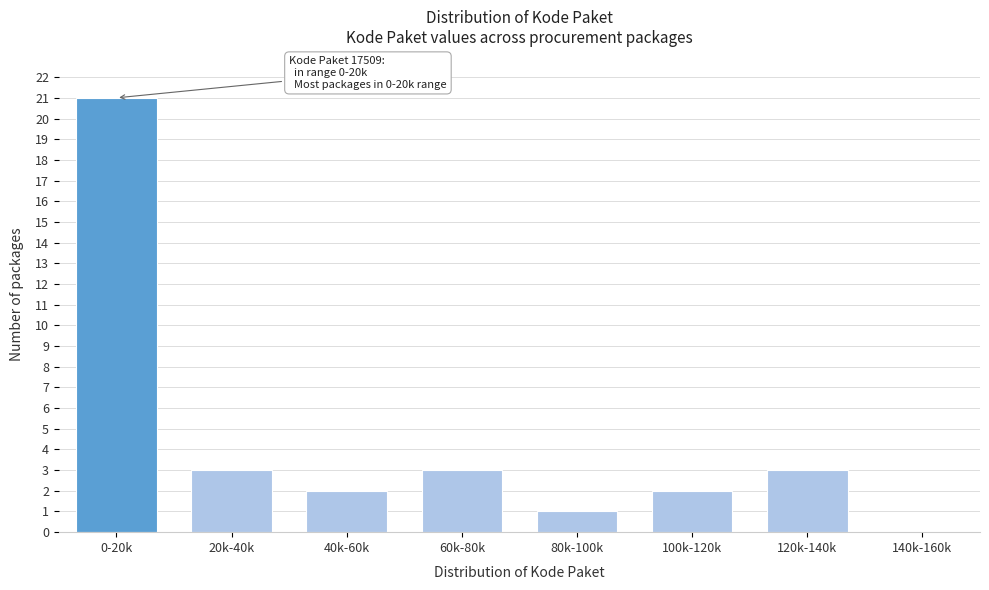

Reading left to right, extract all data points from this chart.

0-20k=21	20k-40k=3	40k-60k=2	60k-80k=3	80k-100k=1	100k-120k=2	120k-140k=3	140k-160k=0